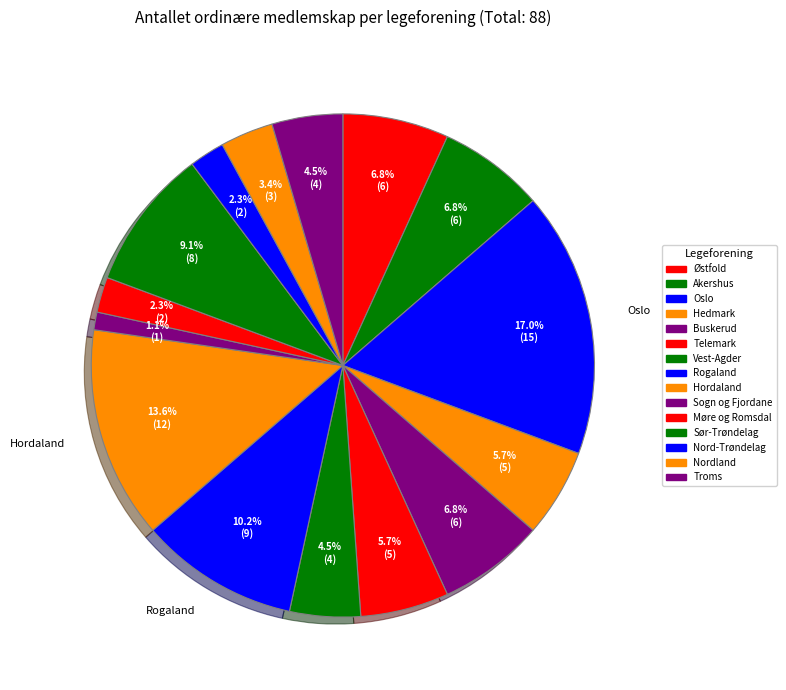

The Møre og Romsdal slice represents 2% of the pie. True or false?

True